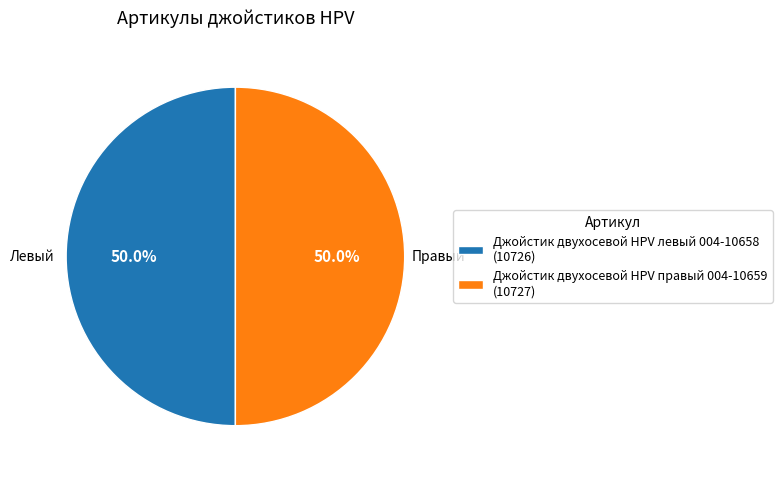

The Джойстик двухосевой HPV левый 004-10658 slice represents 43% of the pie. True or false?

False